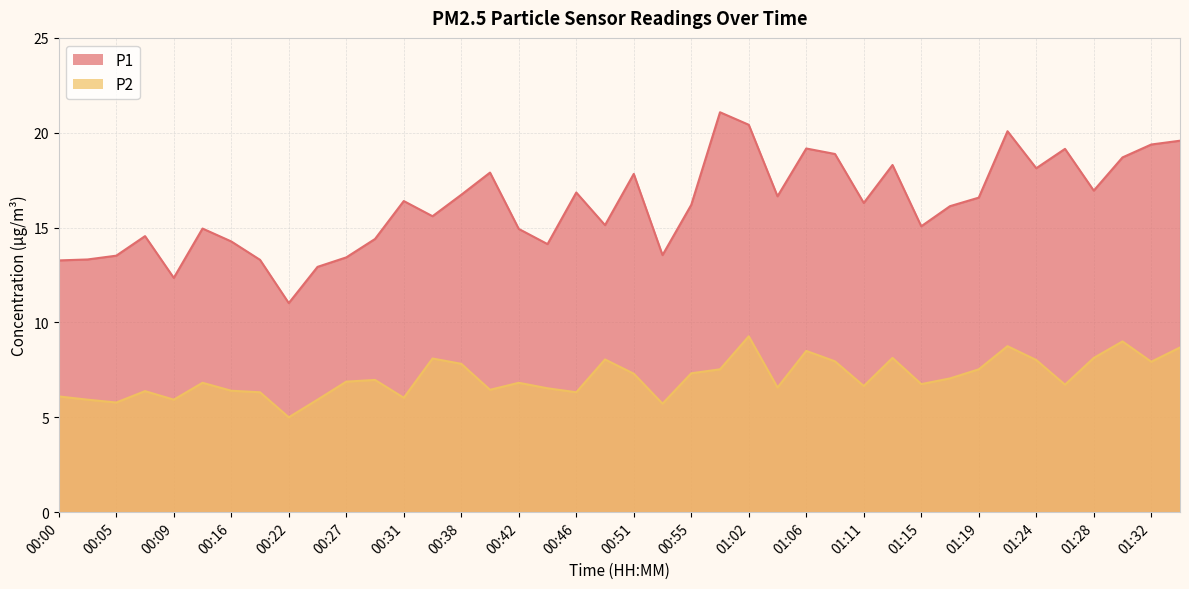

List the series in order of their peak value, highest first.

P1, P2